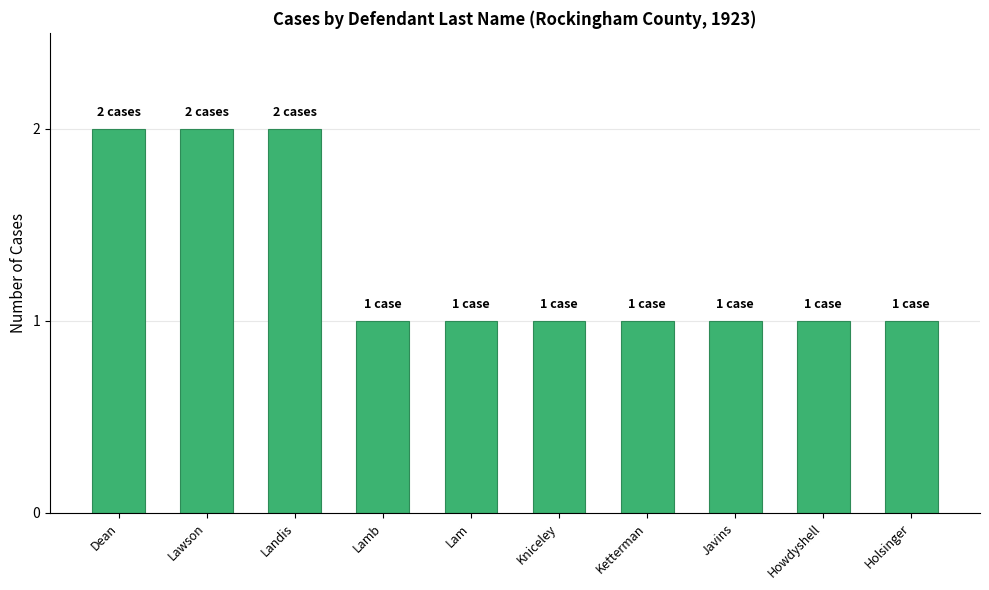

Is it true that the value at Landis is 1?

False